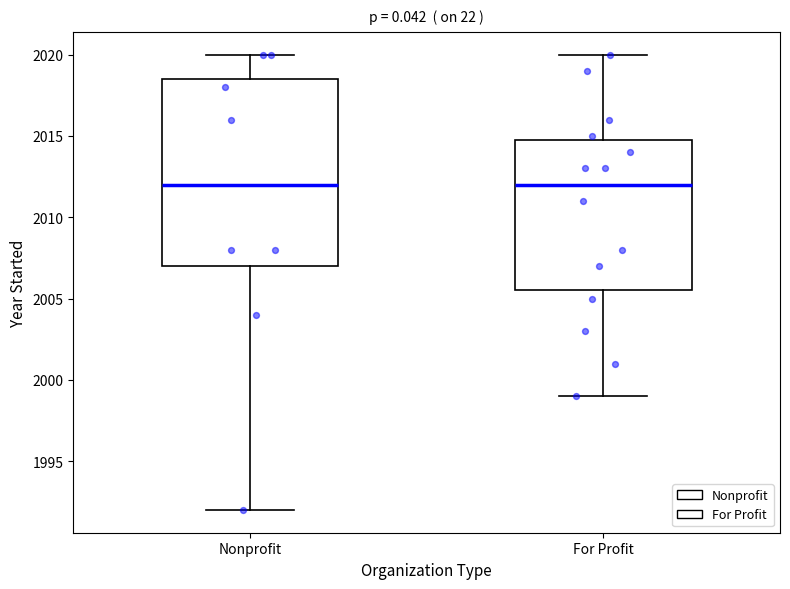

Comparing the boxes themselves (not the whiskers), which one is the tallest?

Nonprofit